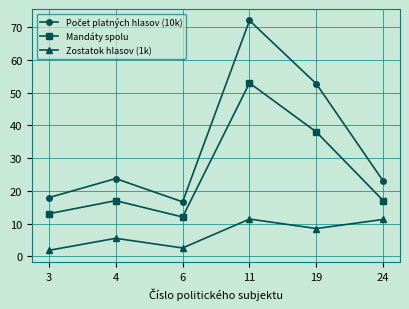

What is the lowest value of the Zostatok hlasov (1k) series?

1.8